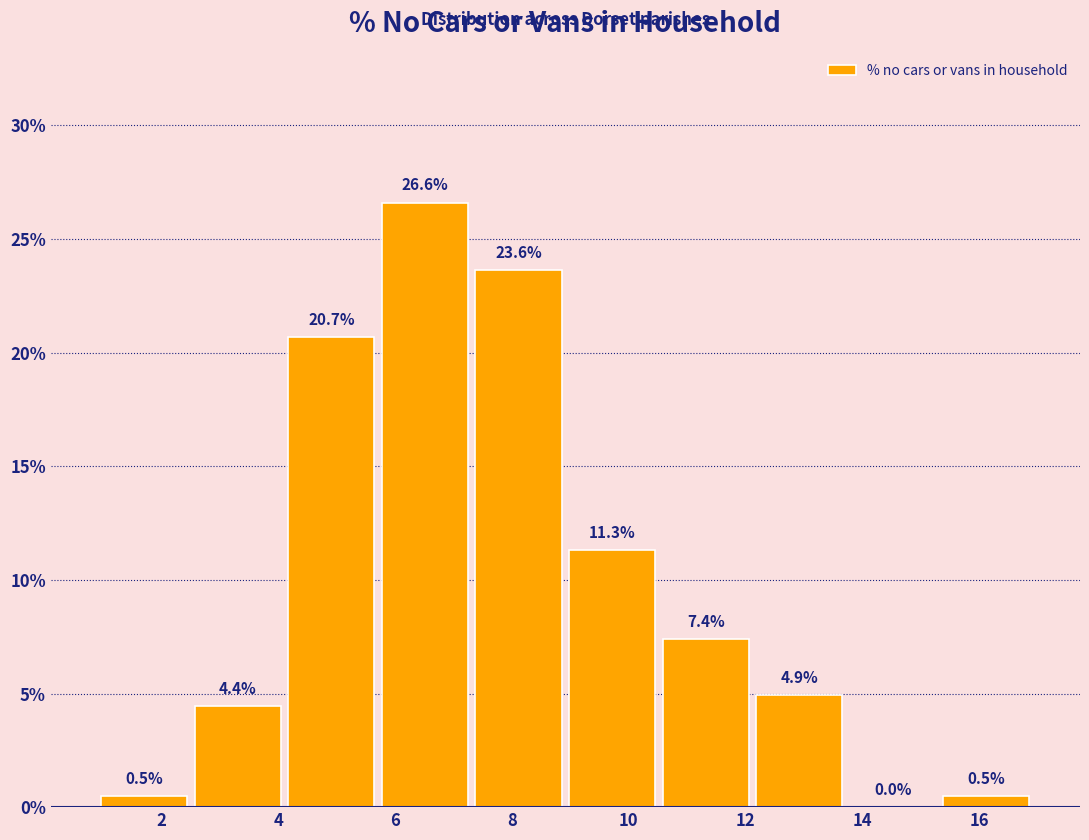

Reading left to right, list every bar in this chart as the range it spans on the x-axis followed by its height. The bar edges are not printed on the chart, so give them approximately, as read against the axis.

1.0 to 2.6: 0.5
2.6 to 4.2: 4.4
4.2 to 5.8: 20.7
5.8 to 7.4: 26.6
7.4 to 9.0: 23.6
9.0 to 10.6: 11.3
10.6 to 12.2: 7.4
12.2 to 13.8: 4.9
13.8 to 15.4: 0.0
15.4 to 17.0: 0.5